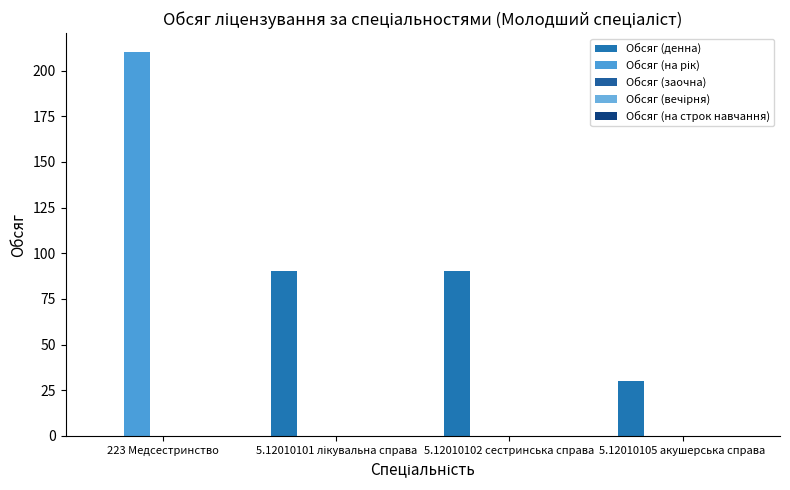

What is the label of the 2nd bar from the right?

5.12010102 сестринська справа